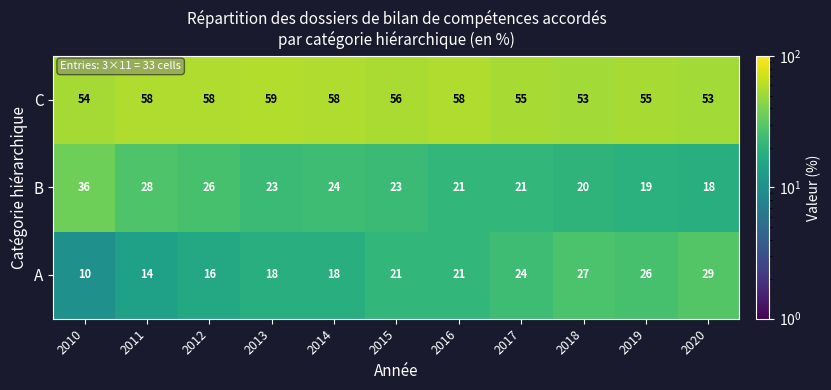

The A series shows 18 at 2014. True or false?

True